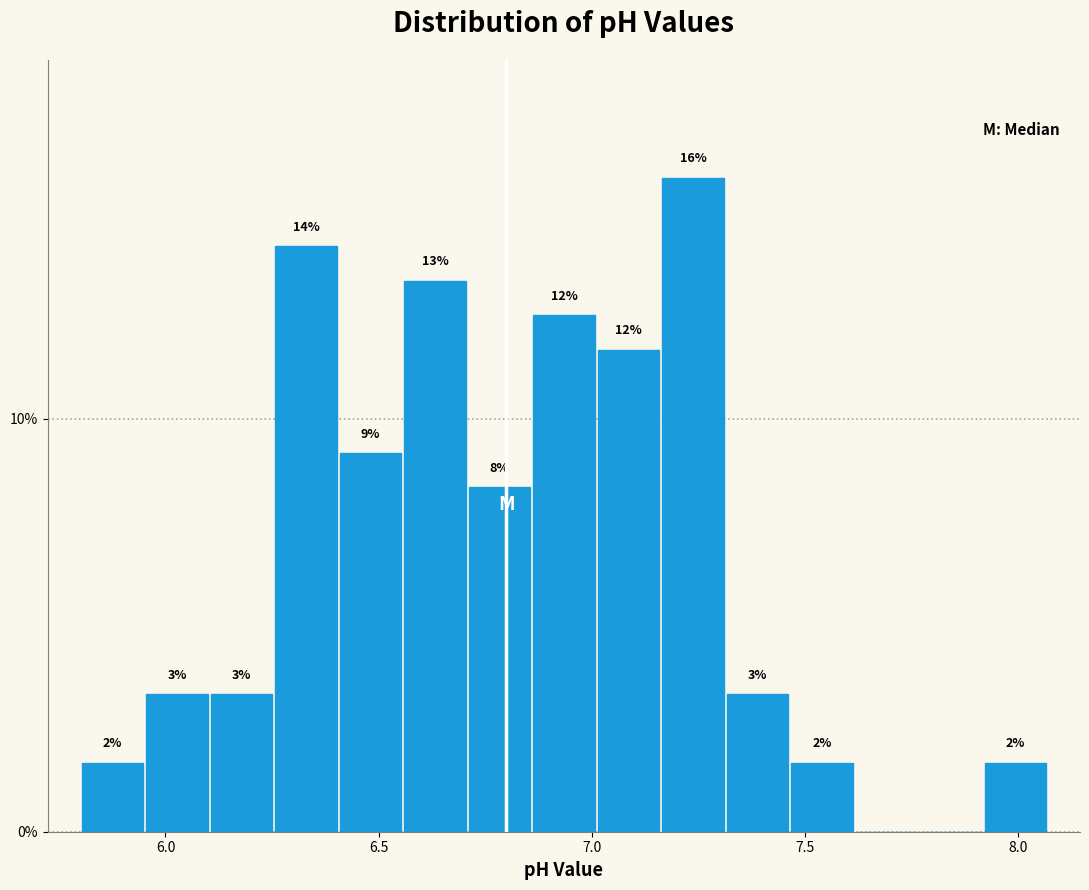

Read against the x-axis, roughly where is the centre of the tallest bar?

7.25